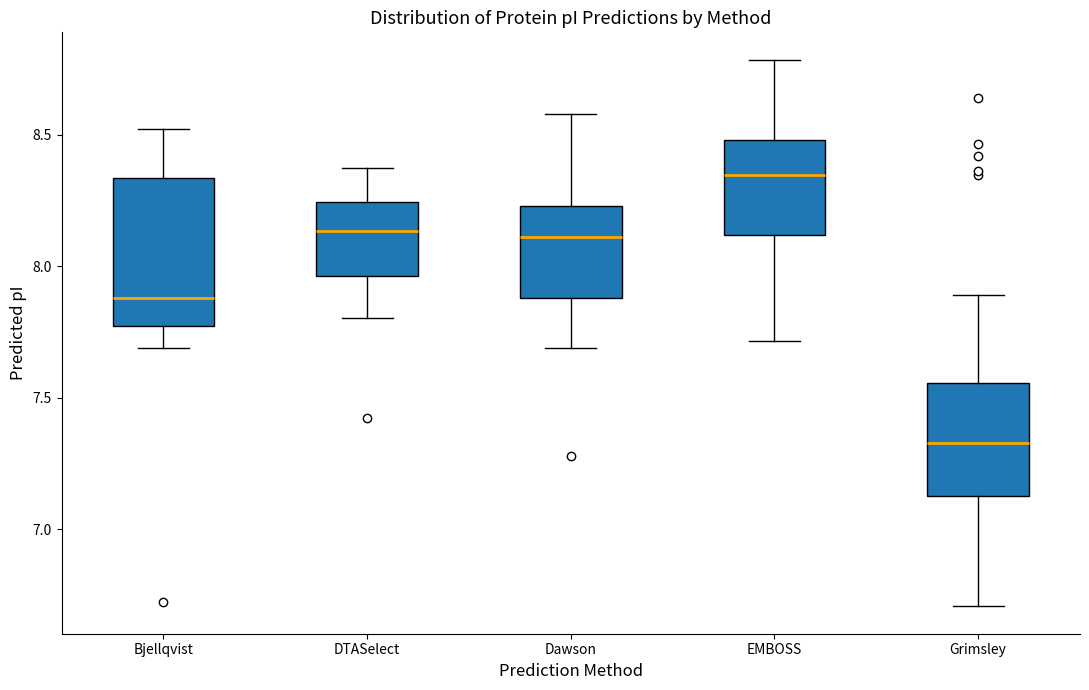

Reading left to right, read every box against the y-axis: the position of its median line, the range the box covers, and the ends of its whiskers. The values are not printed on the chart, so give them approximately, as read against the axis.

Bjellqvist: median 7.90, box 7.75 to 8.35, whiskers 7.70 to 8.50
DTASelect: median 8.15, box 7.95 to 8.25, whiskers 7.80 to 8.40
Dawson: median 8.10, box 7.90 to 8.25, whiskers 7.70 to 8.60
EMBOSS: median 8.35, box 8.10 to 8.50, whiskers 7.70 to 8.80
Grimsley: median 7.35, box 7.15 to 7.55, whiskers 6.70 to 7.90